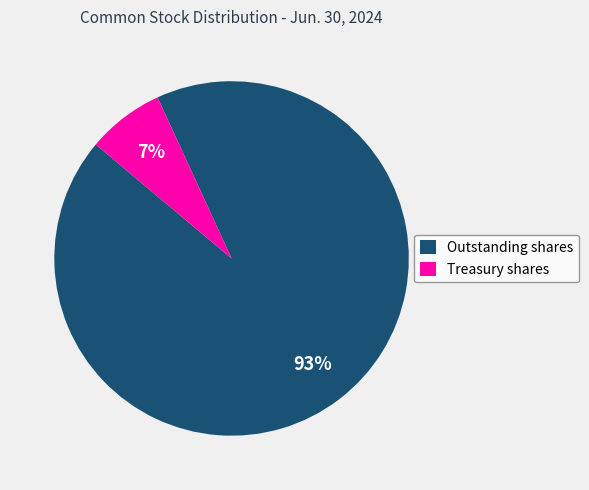

Is the sum of Treasury shares and Outstanding shares greater than half?

Yes